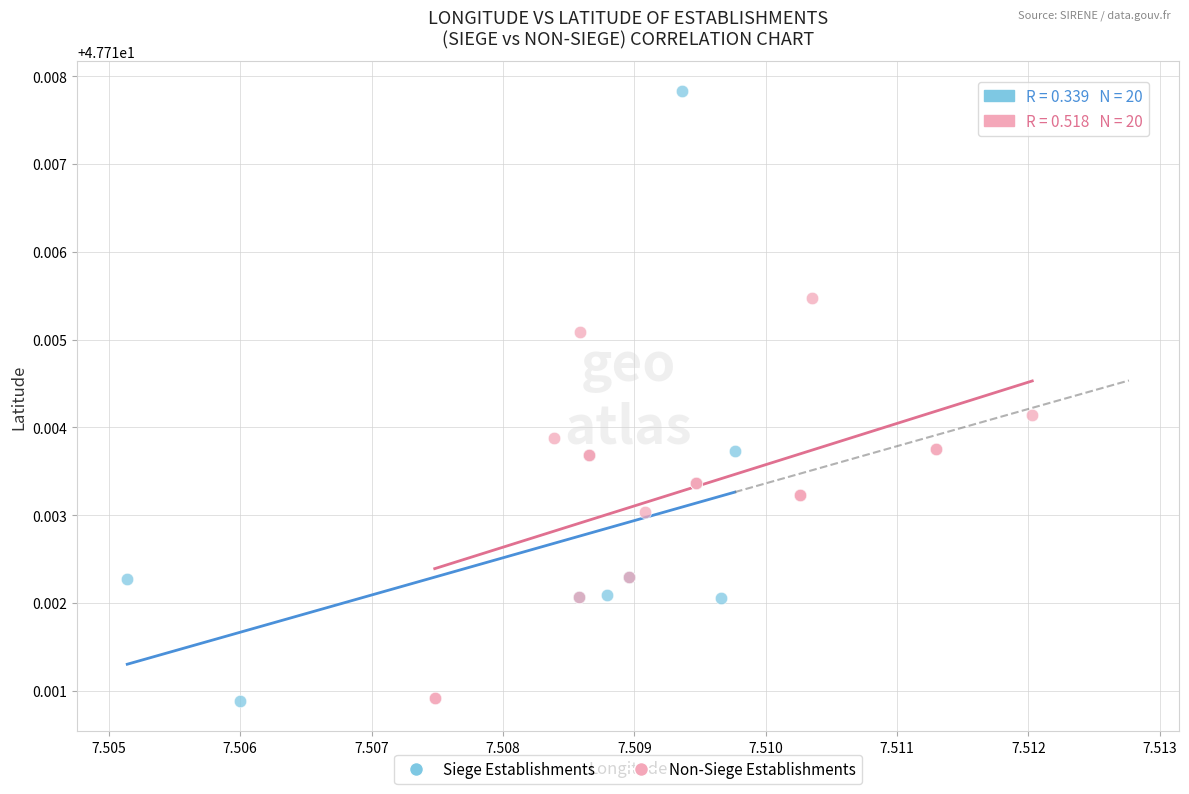

Which series contains the highest Y value?

Siege Establishments